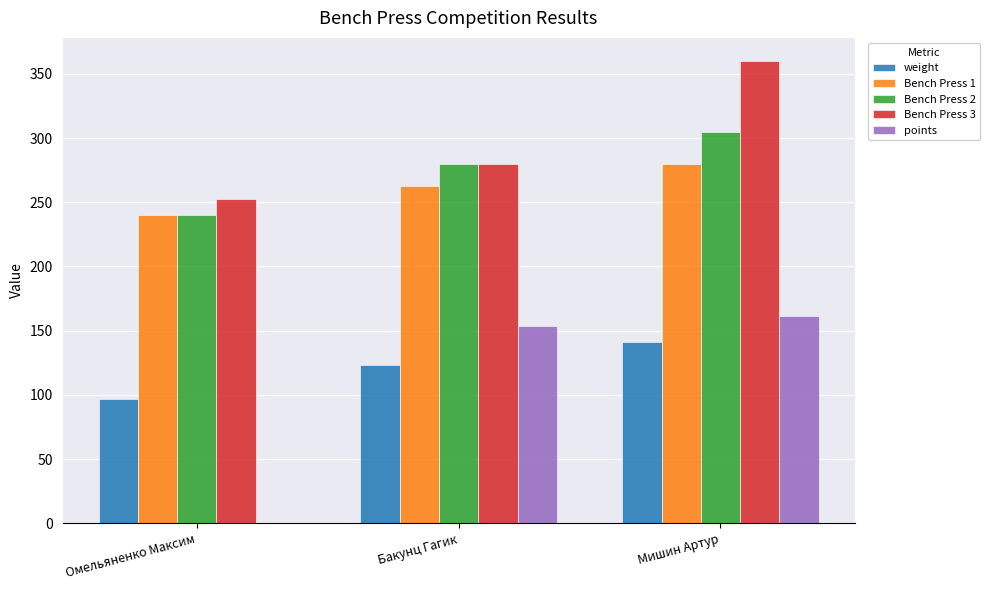

Where is weight nearest to the value 118?

Бакунц Гагик